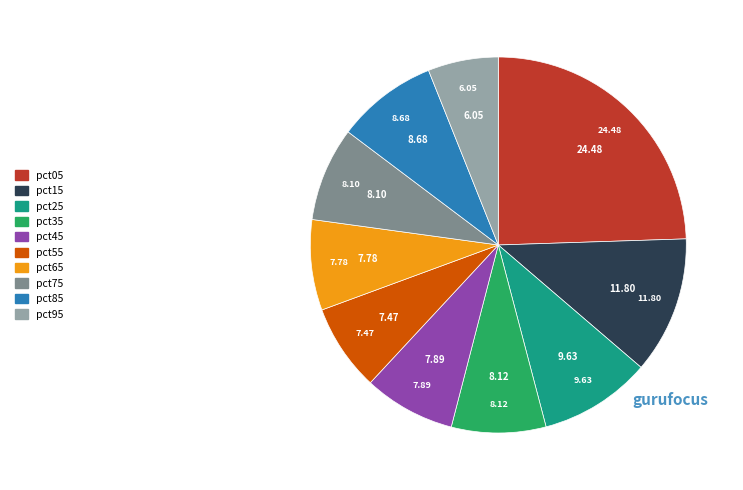

Do pct75 and pct95 together represent more than half of the pie?

No